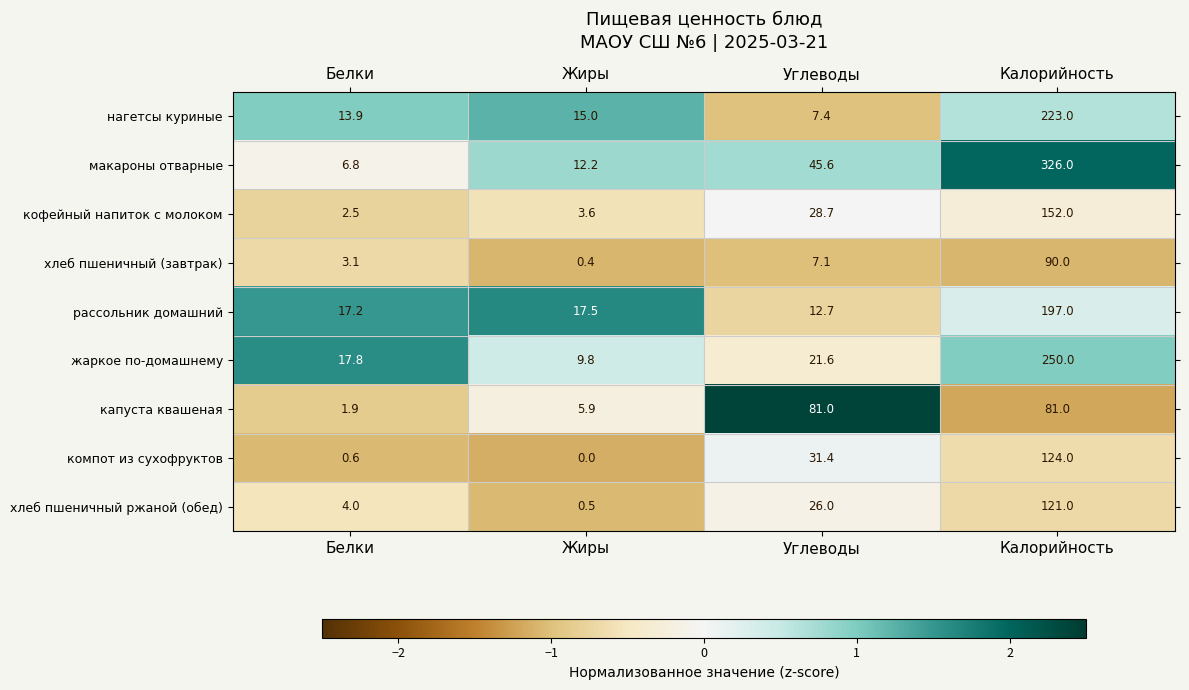

The жаркое по-домашнему series shows 21.6 at Углеводы. True or false?

True